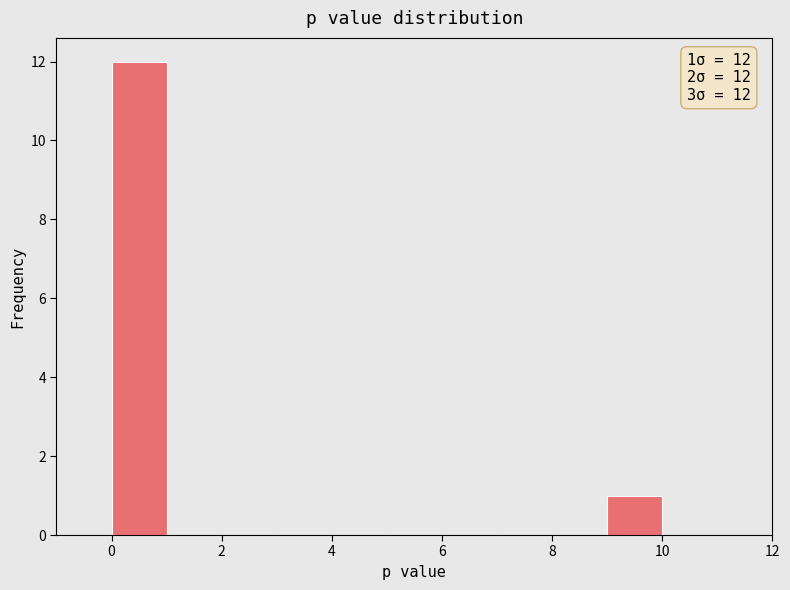

Over which range of the x-axis is the bar tallest?

0 to 1